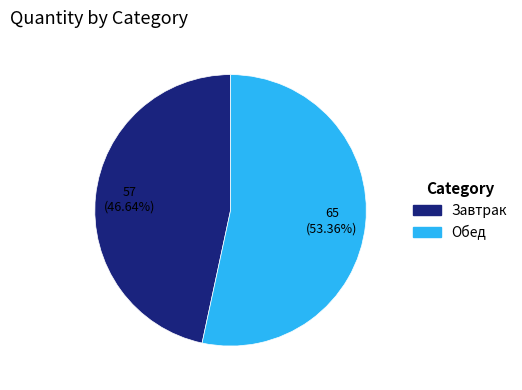

Does any single category account for the majority?

Yes